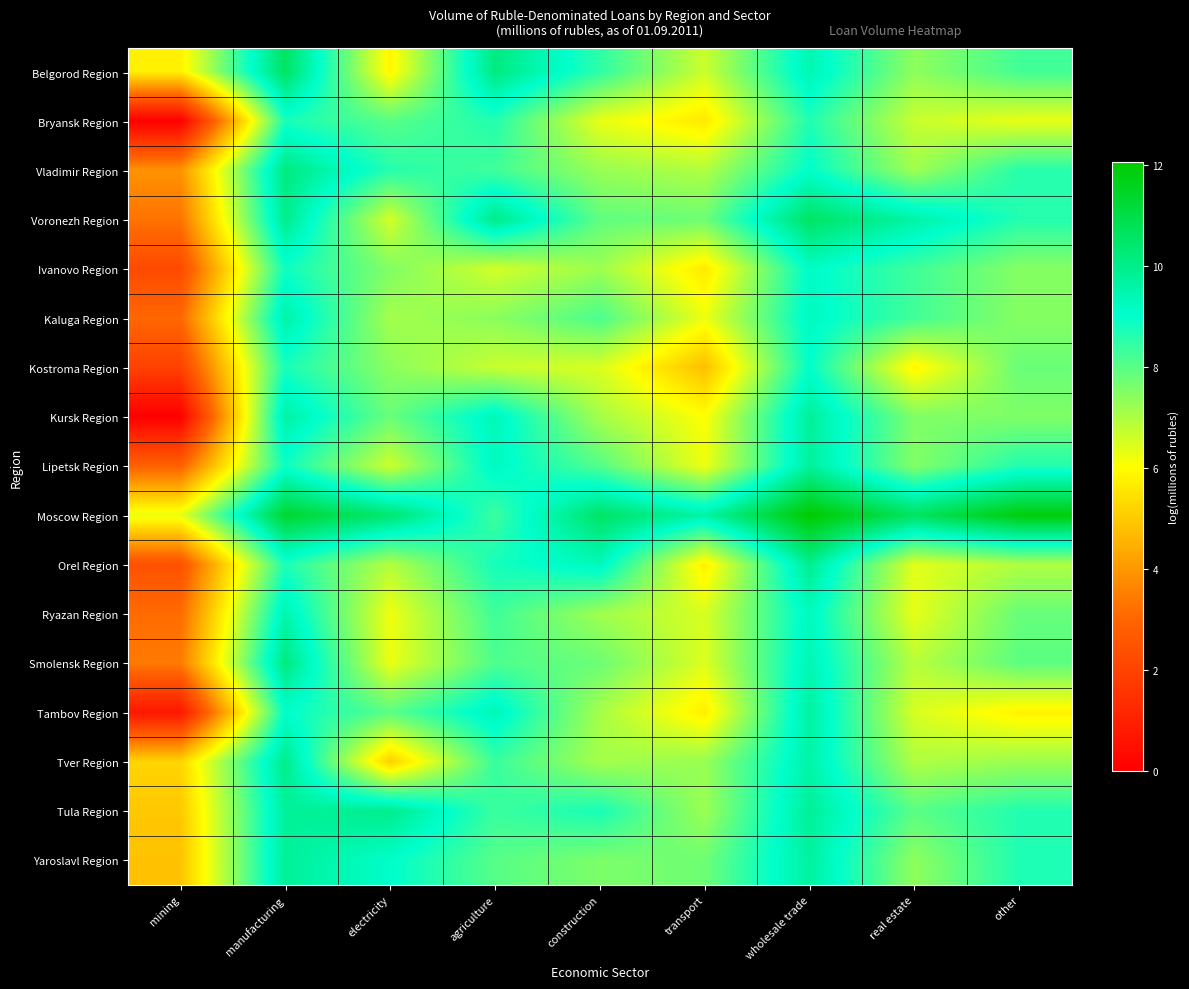

At which category does the chart reach its minimum across all series?

mining